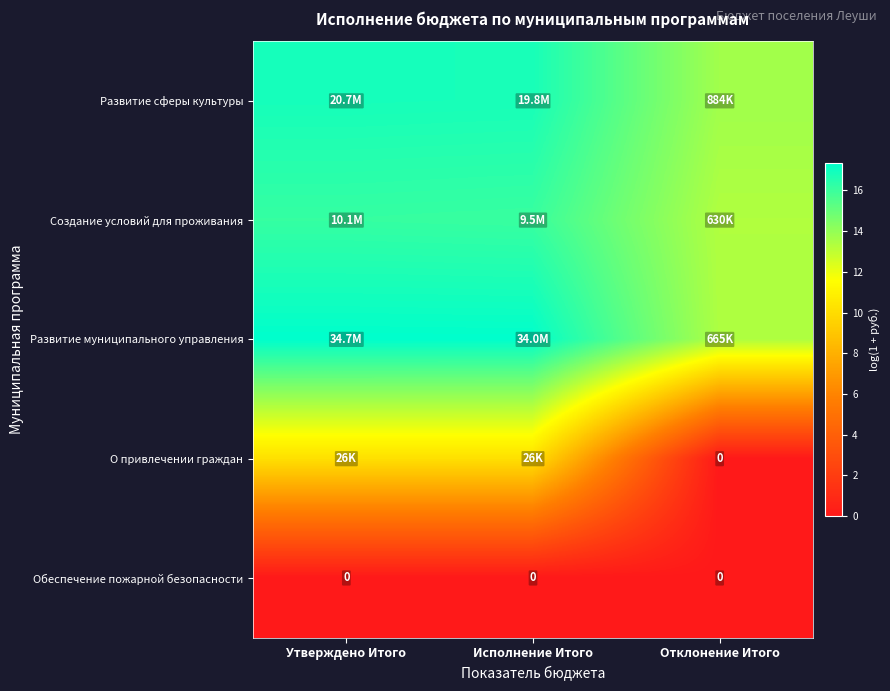

What is the difference between the Развитие муниципального управления values at Отклонение Итого and Утверждено Итого?

4.0